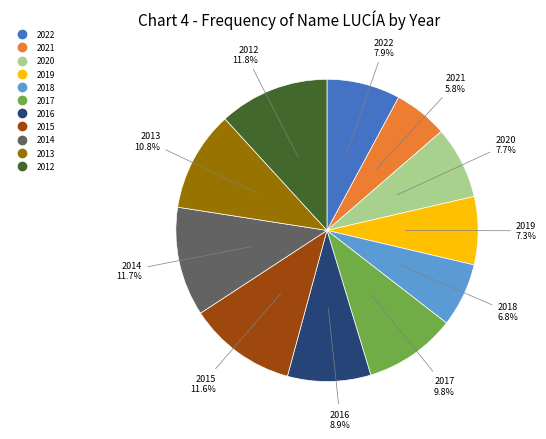

To the nearest percent, what is the average slice percentage?

9%